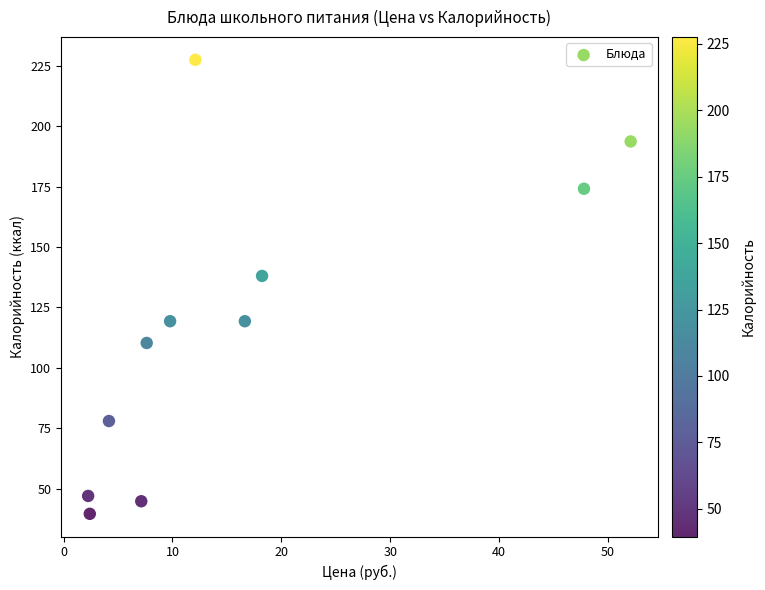

What Y value in the scatter plot is closest to 133?

138.0